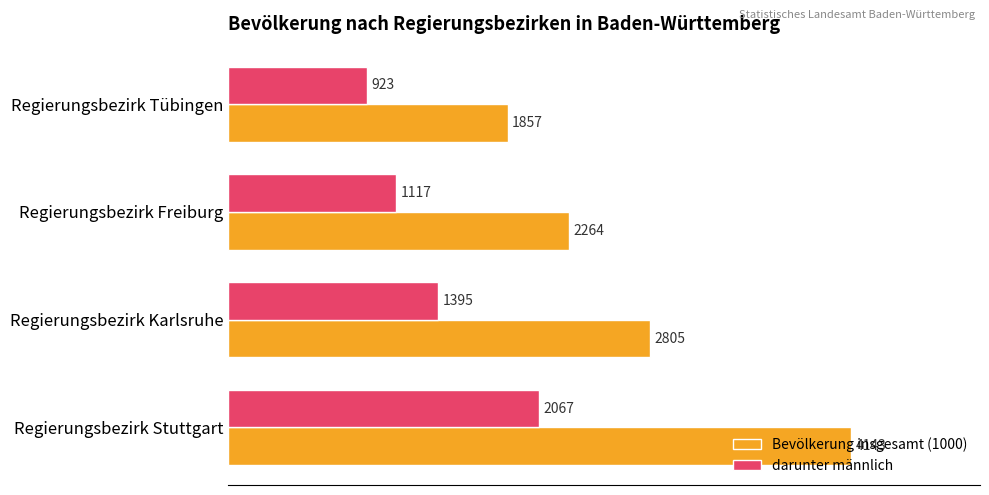

Which series has the widest spread of values?

Bevölkerung insgesamt (1000)